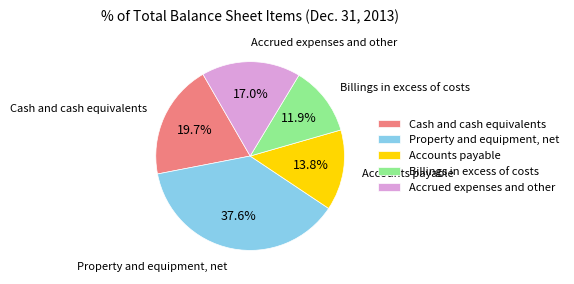

What is the largest slice in the pie chart?

Property and equipment, net